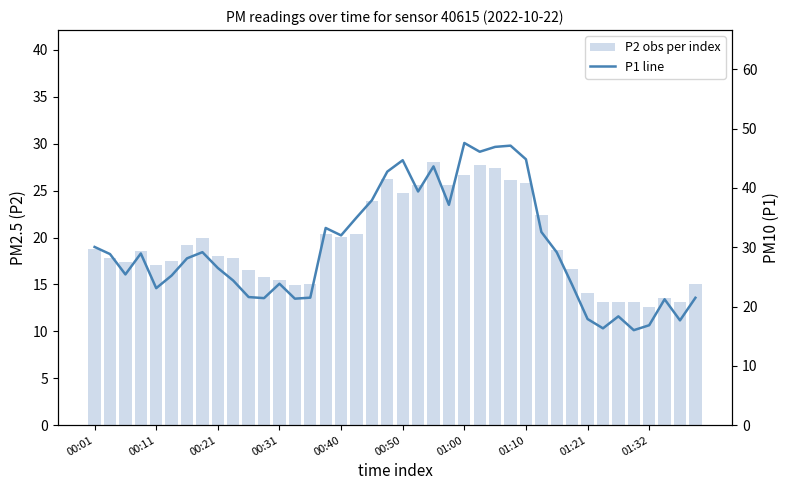

Reading left to right, transcribe all the data shown in this chart.

P2 (num observation per index): 18.8	17.8	17.4	18.5	17.1	17.4	19.2	19.9	18.0	17.8	16.6	15.8	15.5	14.9	15.0	20.4	20.1	20.4	23.9	26.3	24.8	25.6	28.1	25.6	26.6	27.8	27.4	26.1	25.8	22.4	18.6	16.6	14.1	13.1	13.1	13.1	12.6	13.6	13.2	15.0
P1 (PM10 line): 30.1	28.9	25.4	28.9	23.1	25.2	28.1	29.2	26.5	24.4	21.6	21.4	23.9	21.3	21.5	33.2	32.0	35.0	37.9	42.8	44.7	39.4	43.6	37.1	47.6	46.1	46.9	47.1	44.8	32.6	29.1	23.6	17.9	16.3	18.4	16.0	16.9	21.2	17.7	21.5